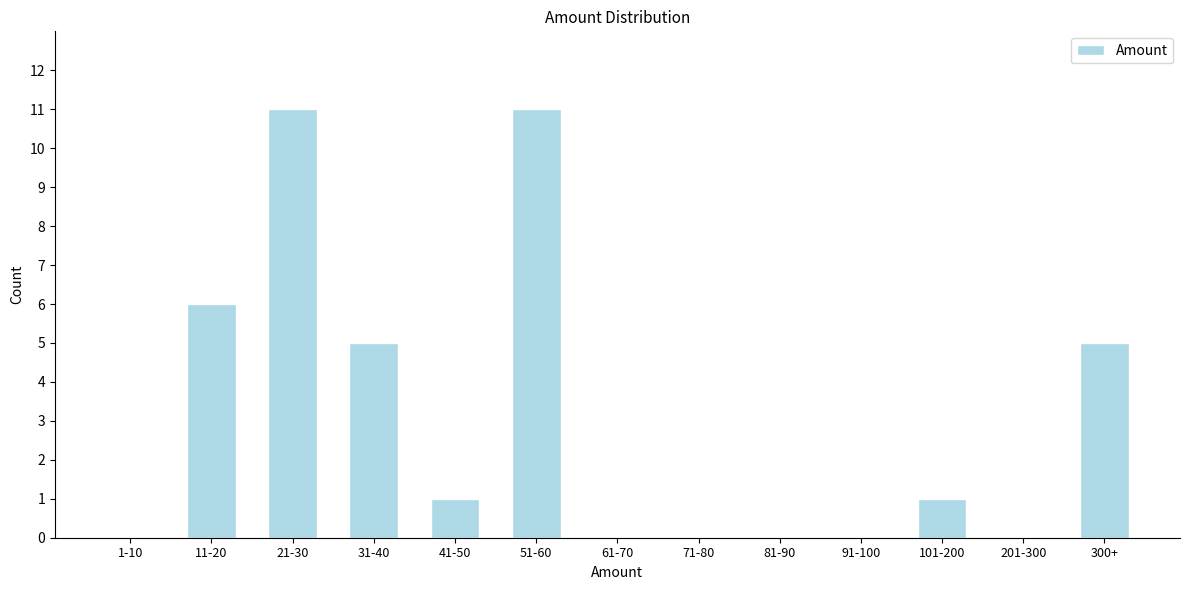

Reading left to right, list all the values displayed in this chart.

1-10=0	11-20=6	21-30=11	31-40=5	41-50=1	51-60=11	61-70=0	71-80=0	81-90=0	91-100=0	101-200=1	201-300=0	300+=5